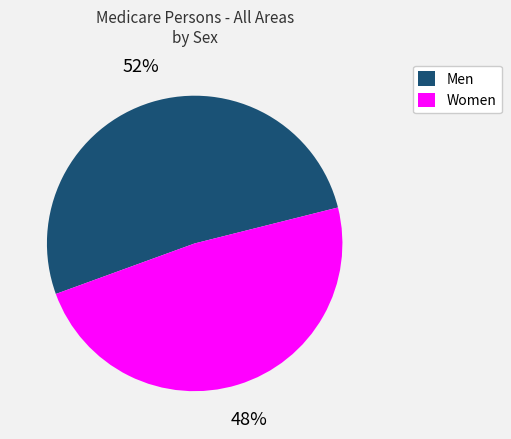

Rank the categories by value from highest to lowest.

Men, Women